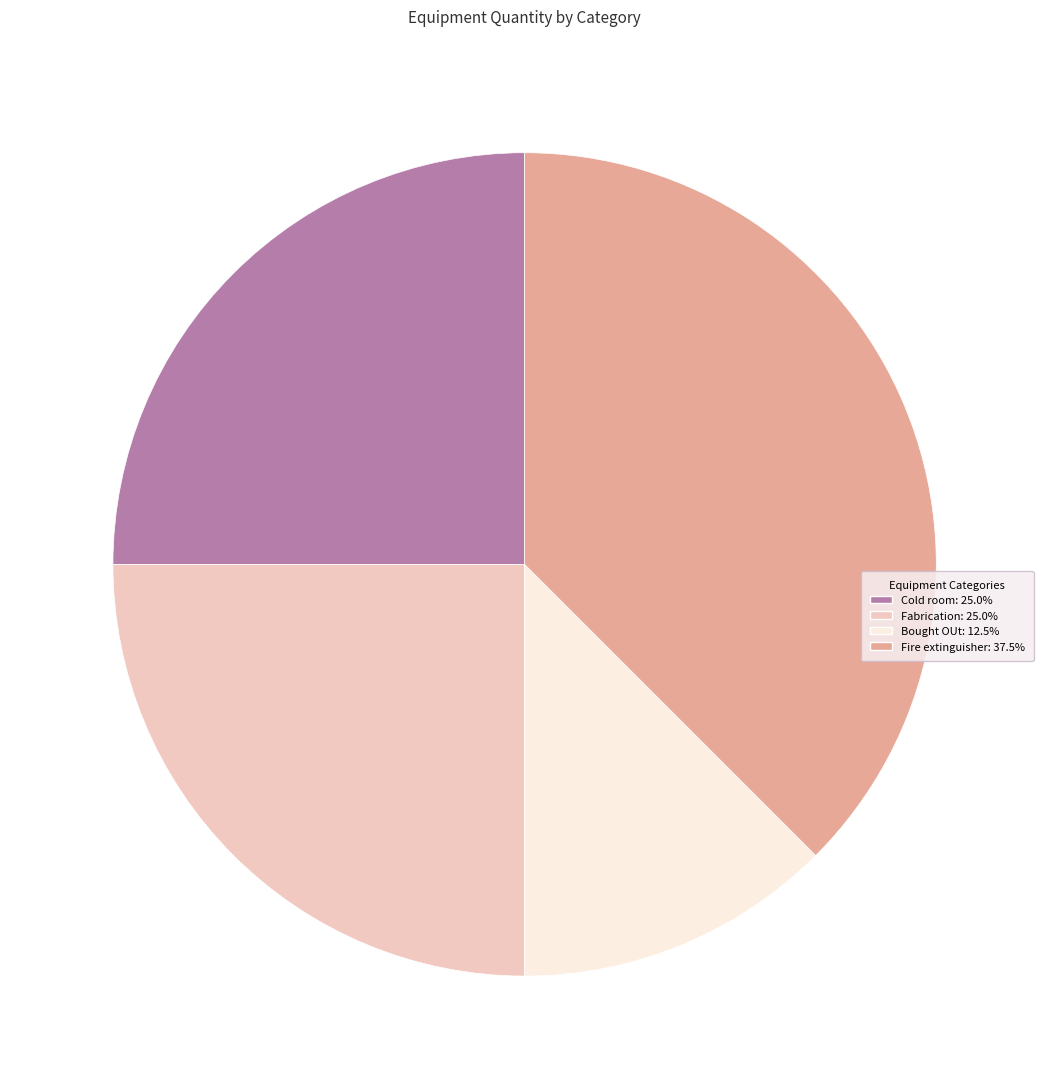

Is there any slice that represents more than half of the pie?

No